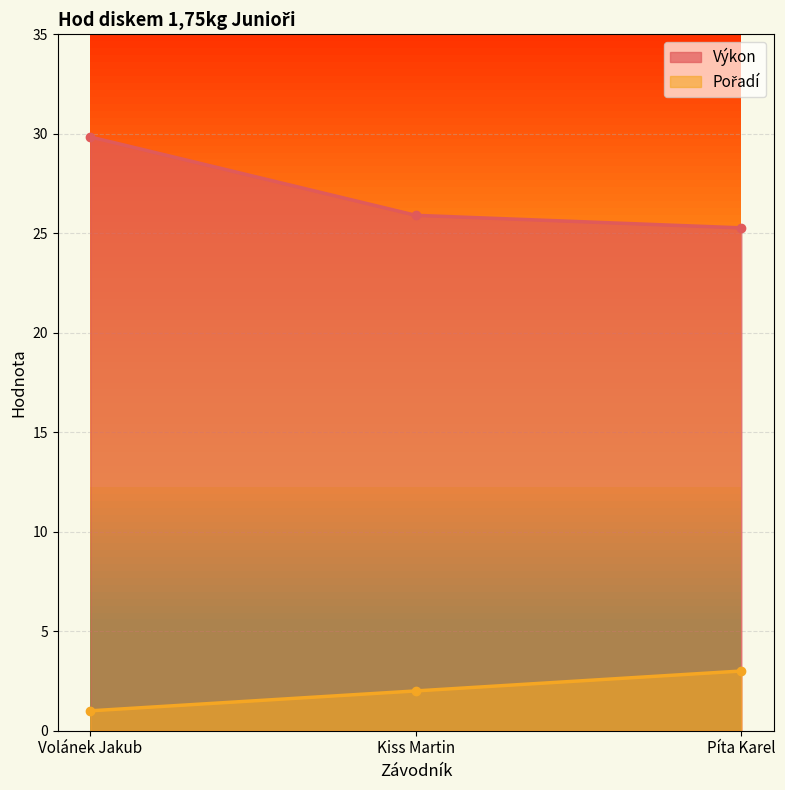

How many data points does each series have?

3